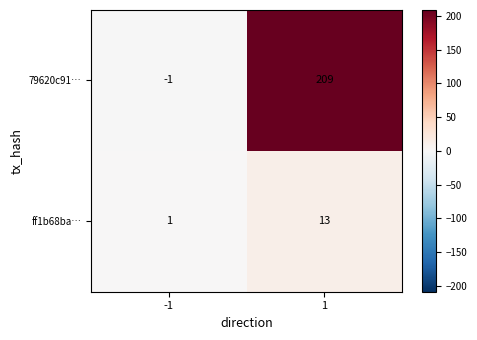

What is the difference between the maximum and minimum values in the 79620c91… series?

210